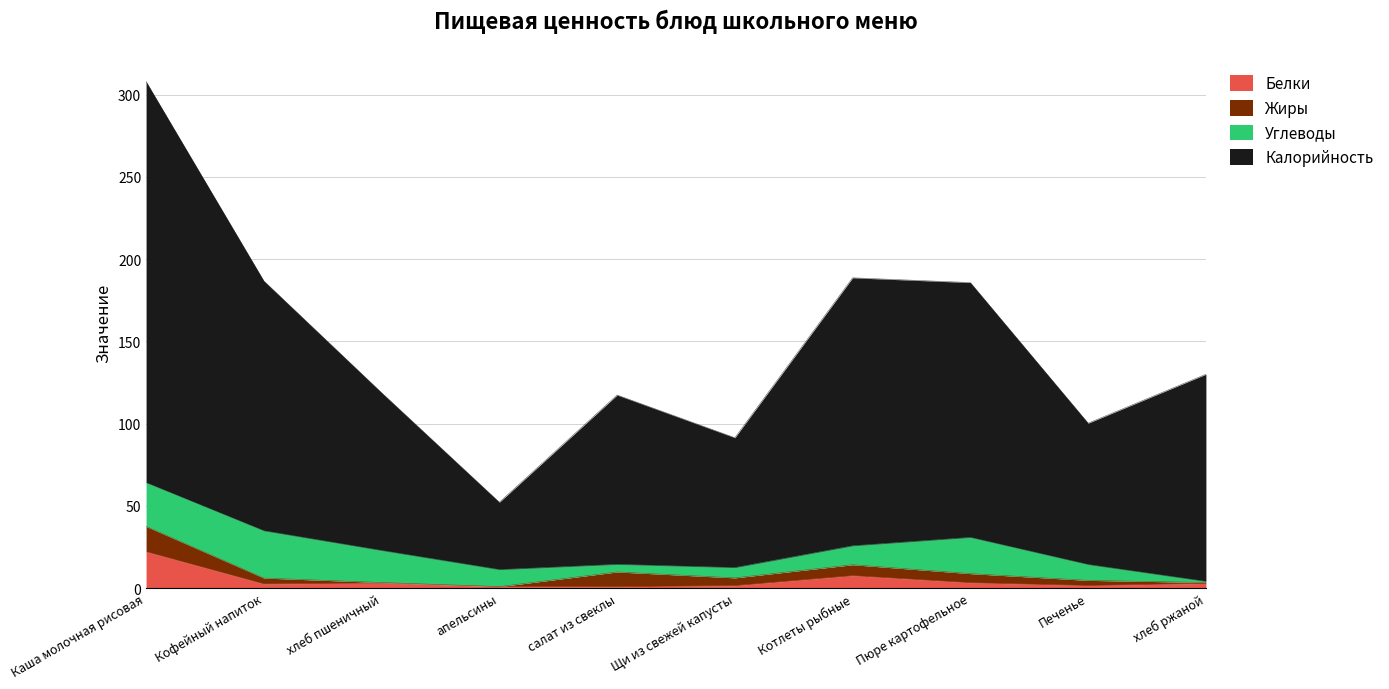

What is the maximum value for Белки?

22.1